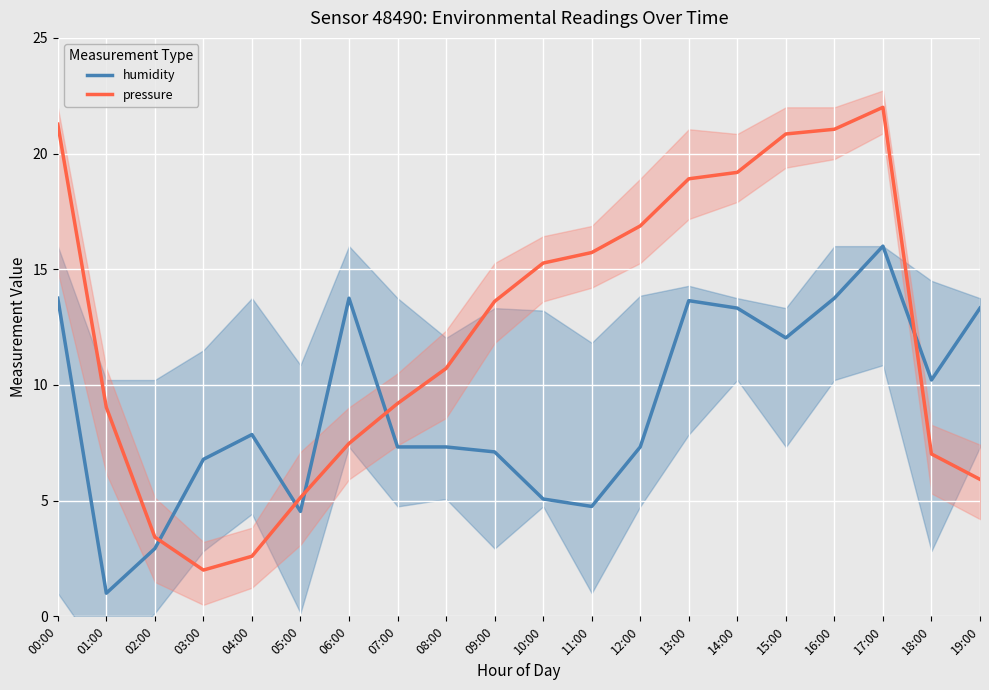

What is the difference between the pressure values at 10:00 and 08:00?

4.6